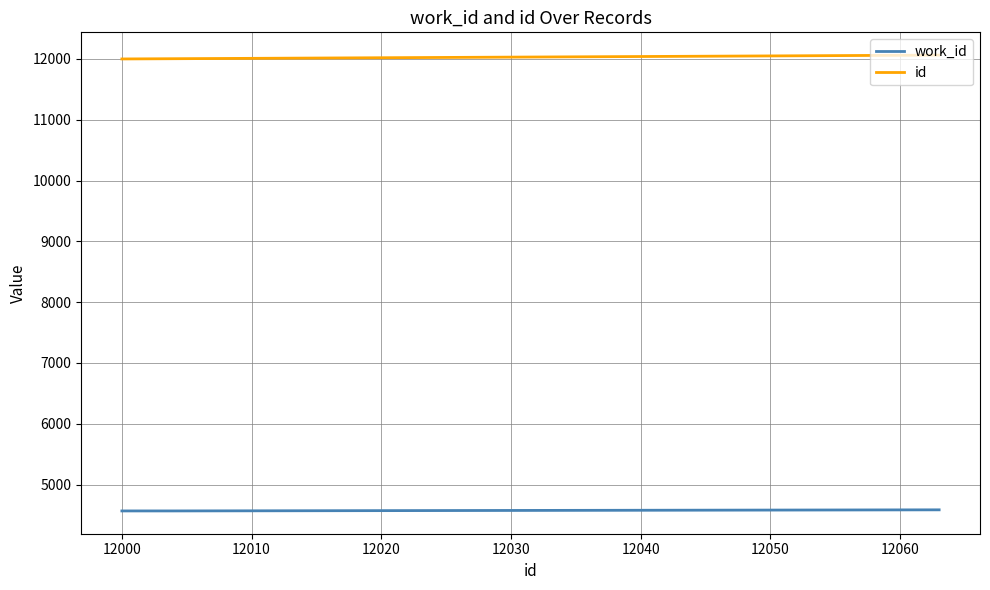

List the series in order of their peak value, lowest first.

work_id, id